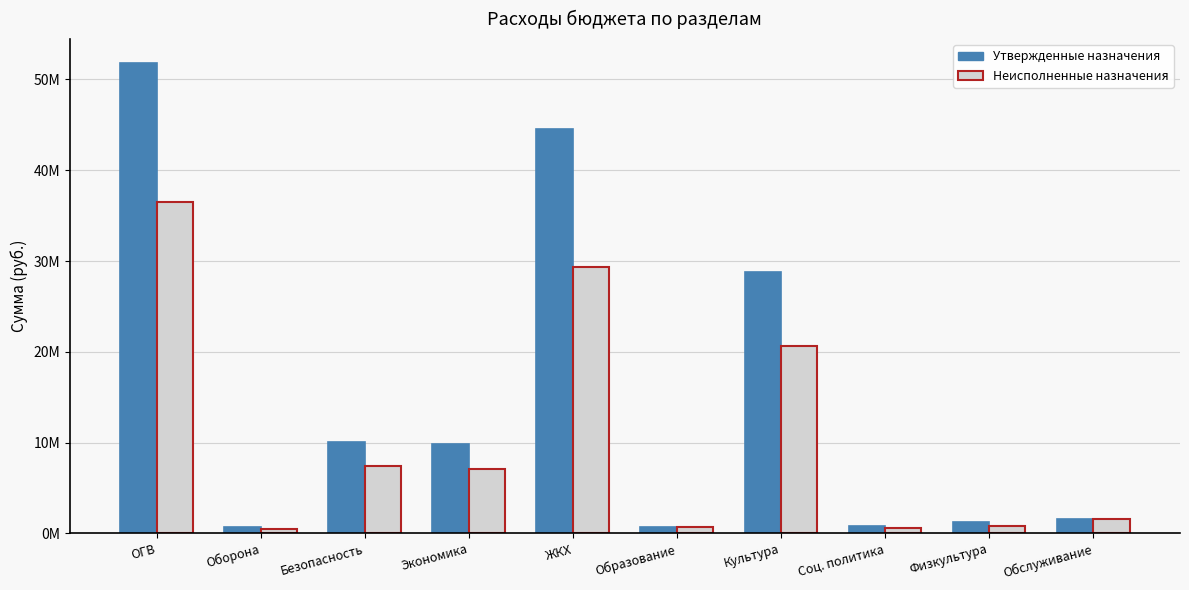

At which label does Неисполненные назначения reach its minimum?

Оборона